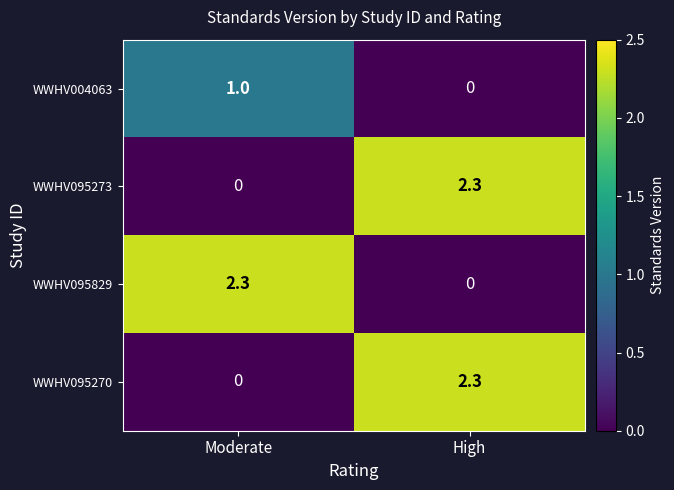

What is the difference between the highest and lowest values at Moderate?

2.3